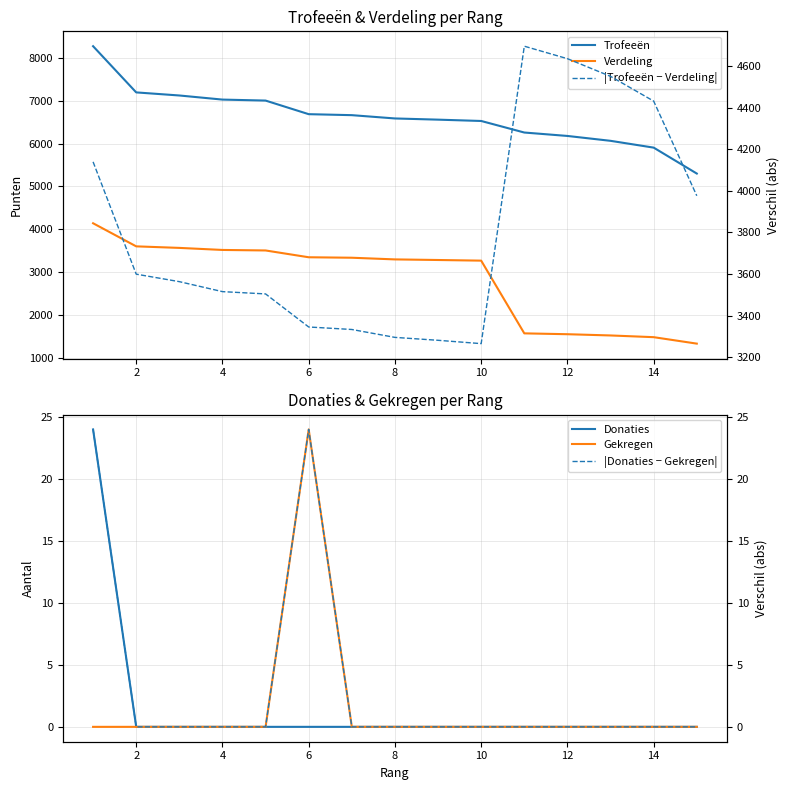

What is the highest value of the Verdeling series?

4139